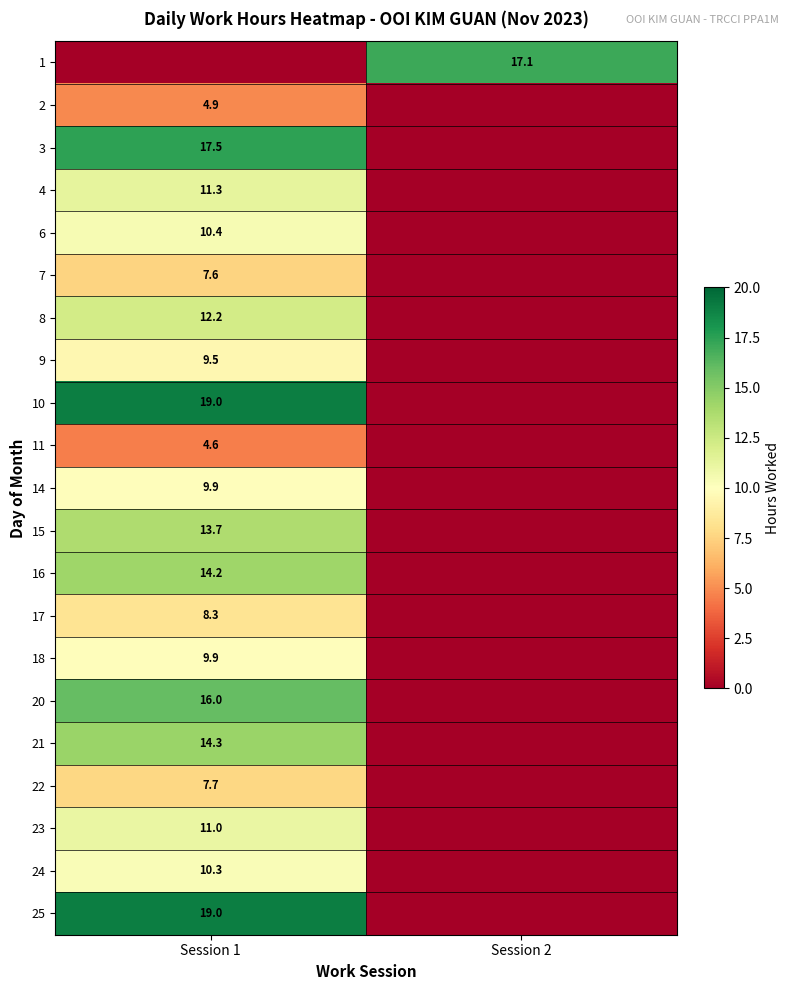

Is the value of 25 at Session 1 greater than the value of 6 at Session 1?

Yes